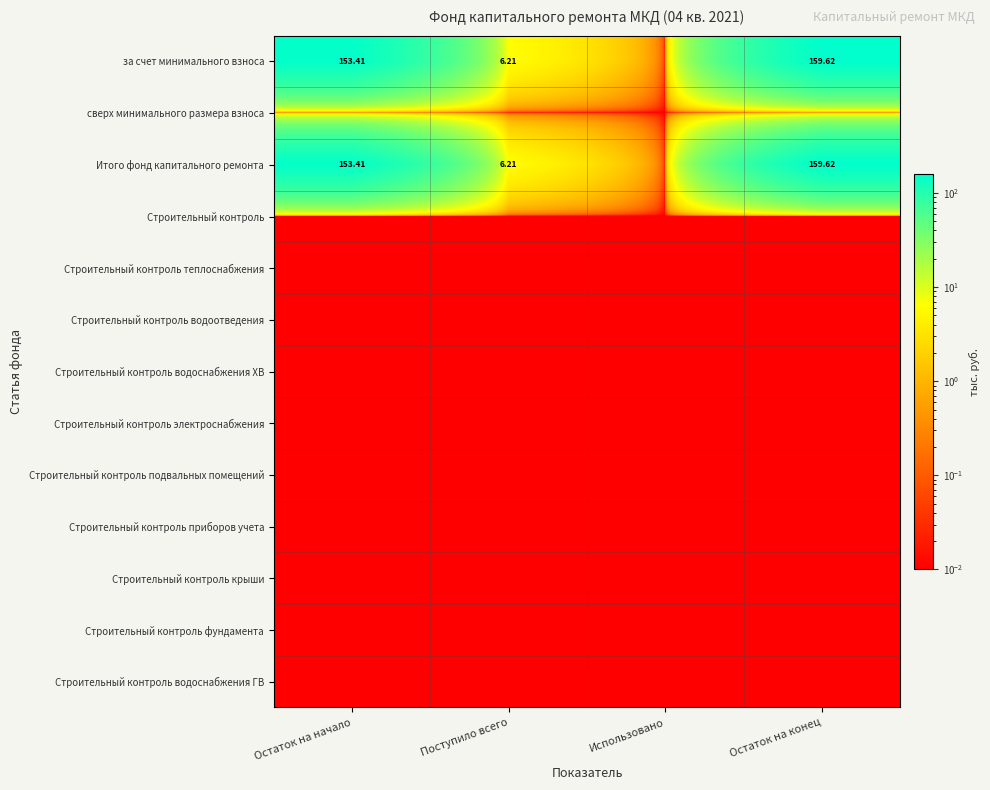

Which series changed the most between Поступило всего and Использовано?

за счет минимального взноса